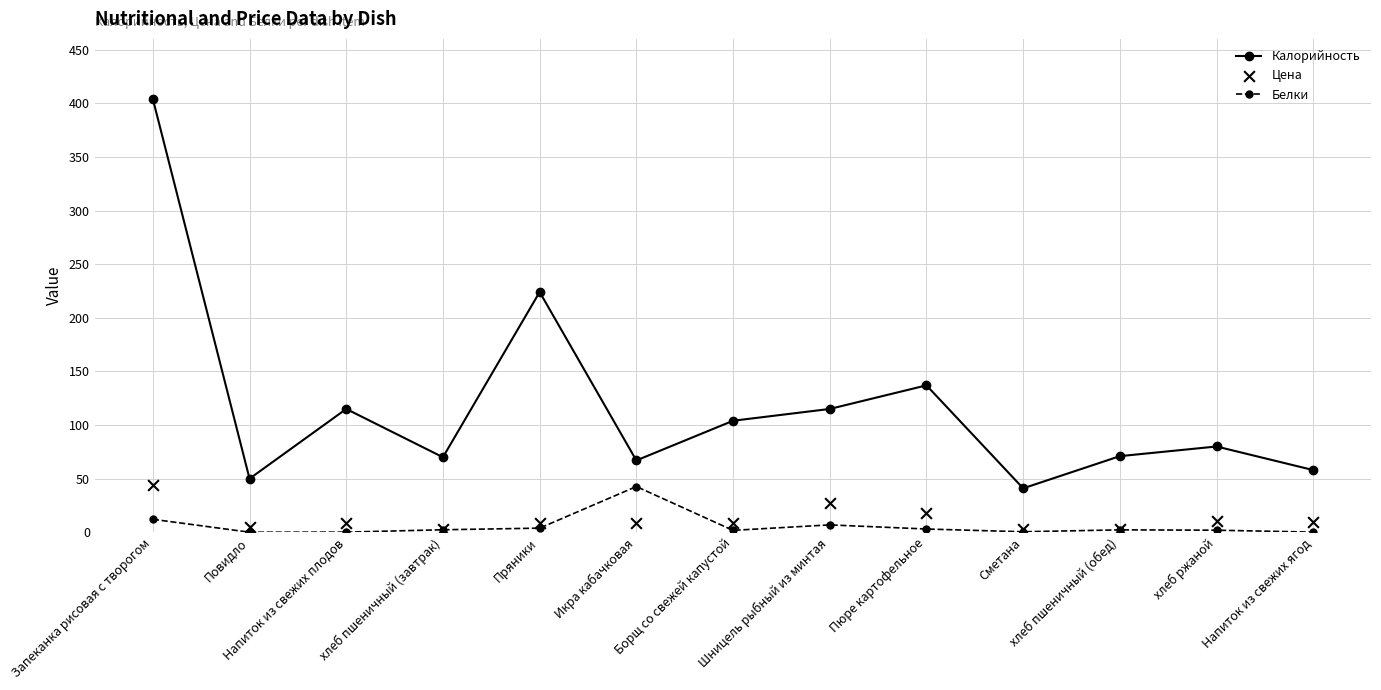

What are all the series names shown in the legend?

Калорийность, Белки, Цена